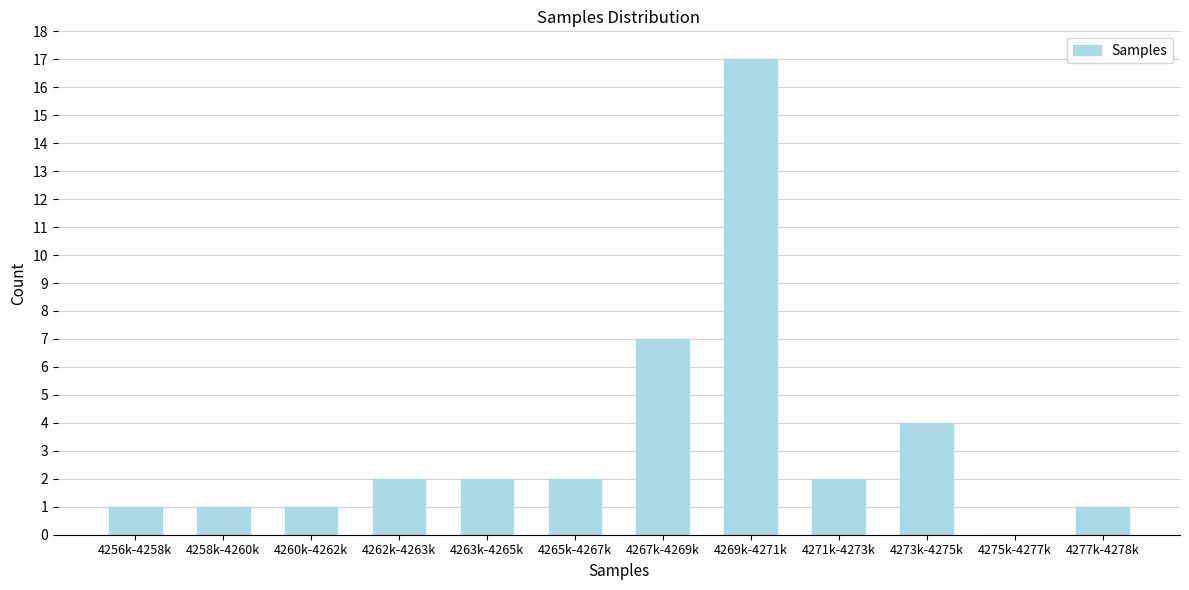

Reading right to left, extract all data points from this chart.

4277k-4278k=1	4275k-4277k=0	4273k-4275k=4	4271k-4273k=2	4269k-4271k=17	4267k-4269k=7	4265k-4267k=2	4263k-4265k=2	4262k-4263k=2	4260k-4262k=1	4258k-4260k=1	4256k-4258k=1